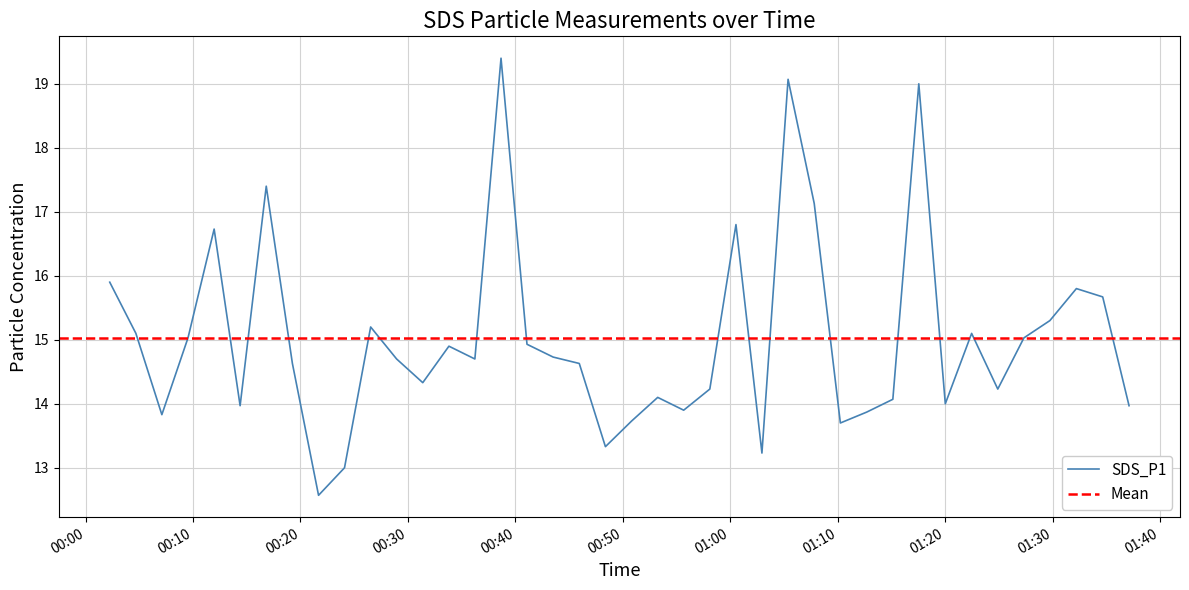

How many values are below 14?

11